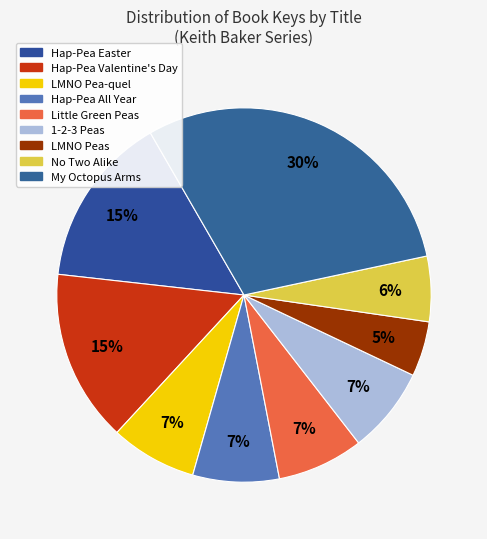

How many slices are in this pie chart?

9